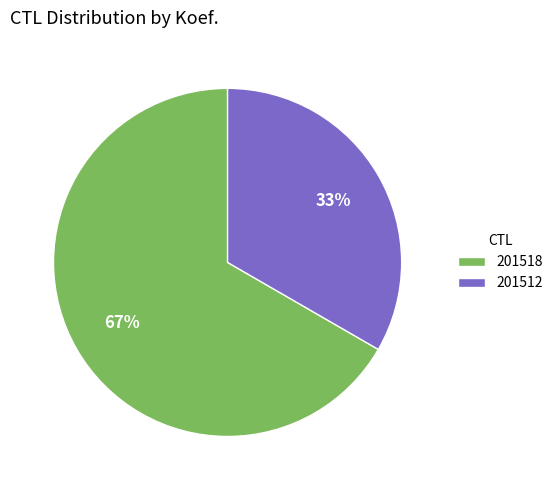

What is the largest slice in the pie chart?

201518